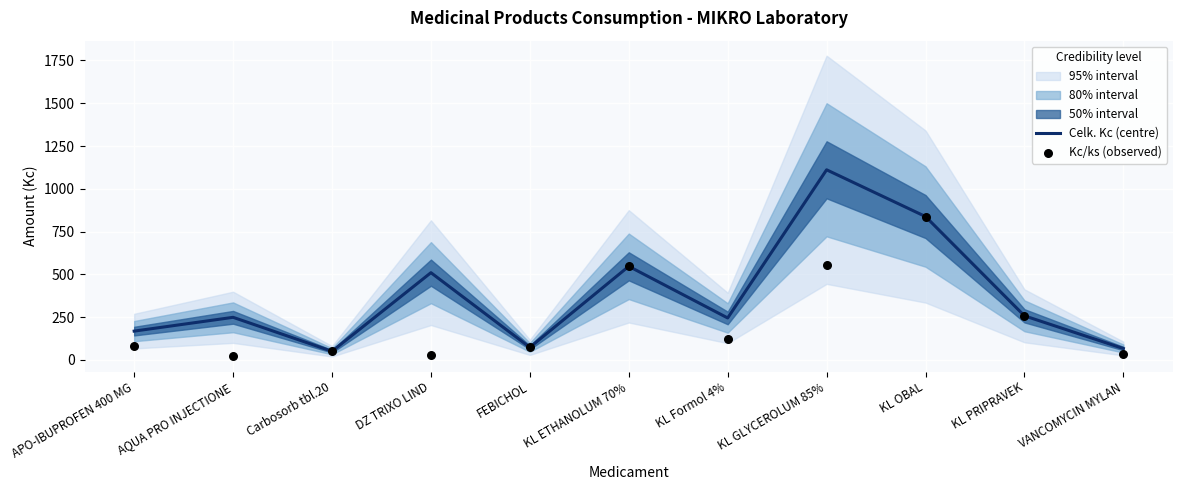

Which series has the largest total across all categories?

Celk. Kc (centre)